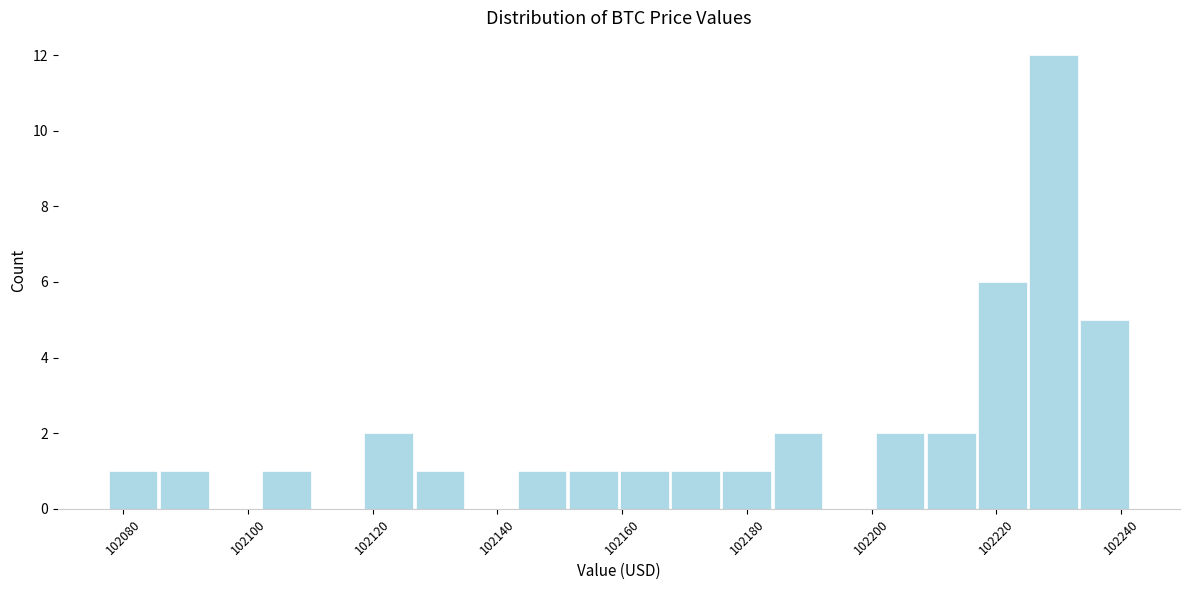

How tall is the bar that spans 102234 to 102242 on the x-axis? Neither the bar edges nor the heights are printed on the chart, so give them approximately, as read against the axes.

5